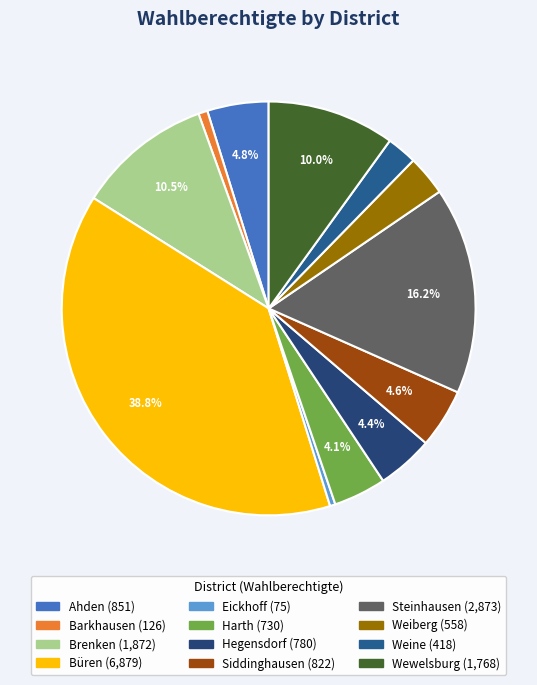

To the nearest percent, what percentage of the pie is Ahden?

5%